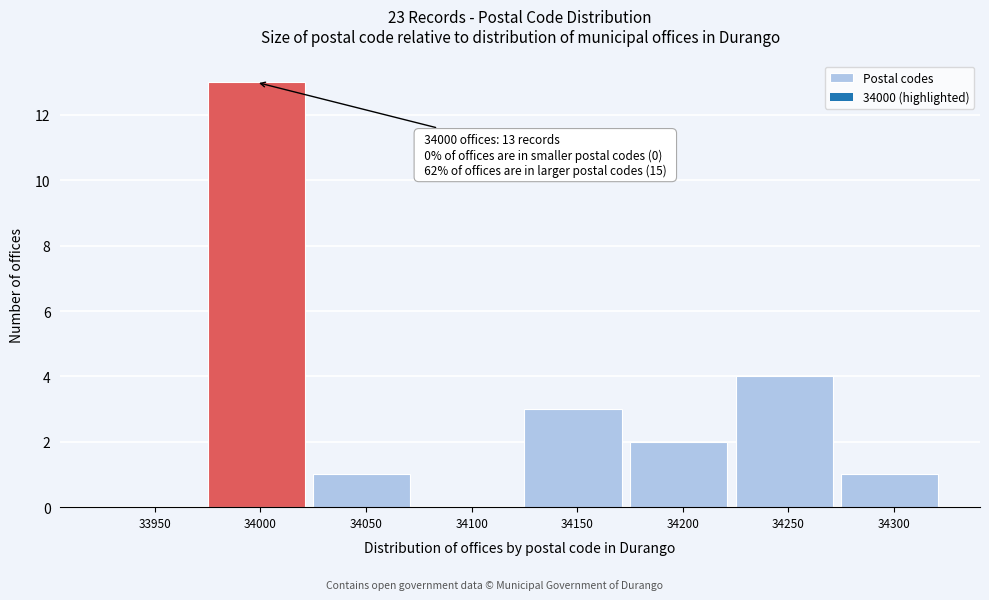

Reading left to right, transcribe all the data shown in this chart.

33950=0	34000=13	34050=1	34100=0	34150=3	34200=2	34250=4	34300=1